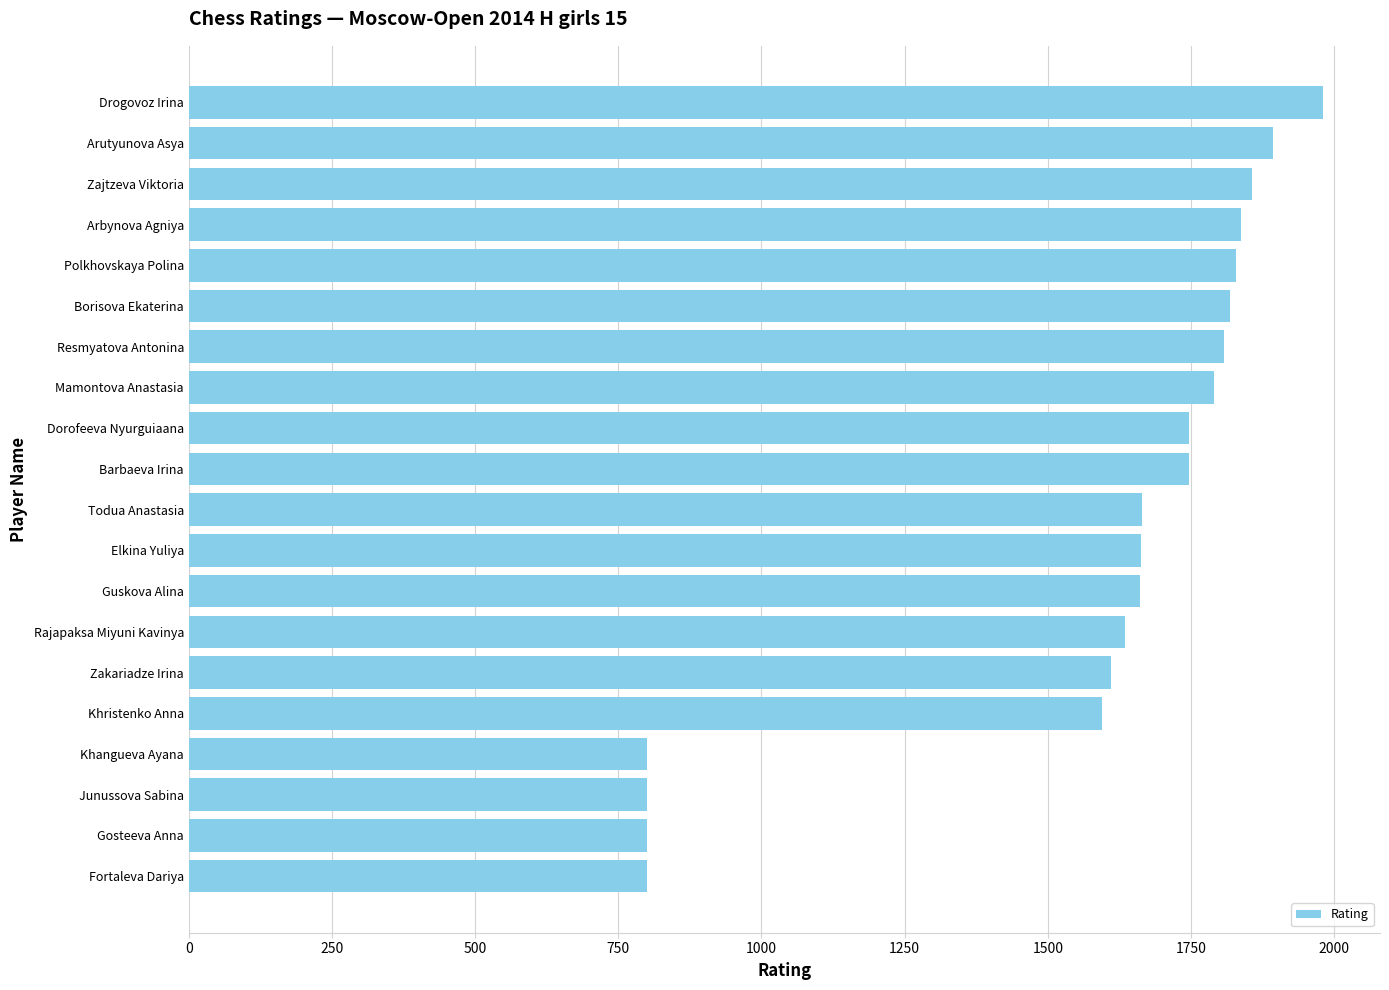

The chart shows a value of 1746 at Dorofeeva Nyurguiaana. True or false?

True